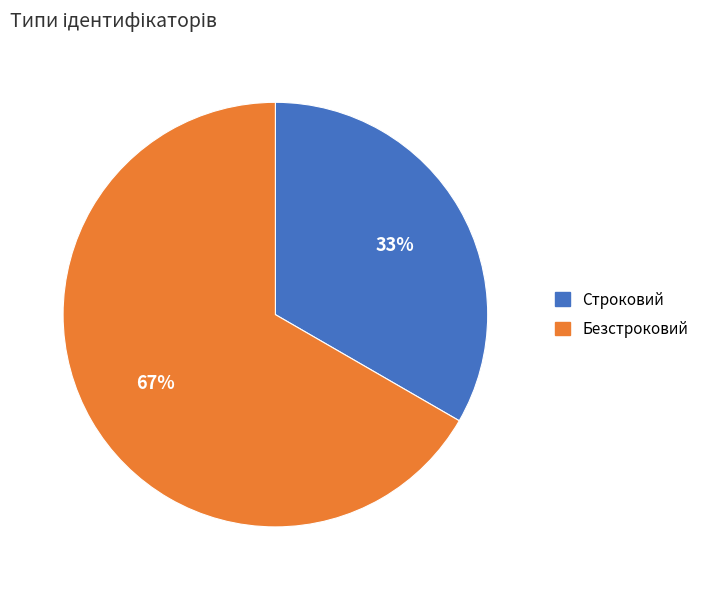

Which has a higher value, Безстроковий or Строковий?

Безстроковий